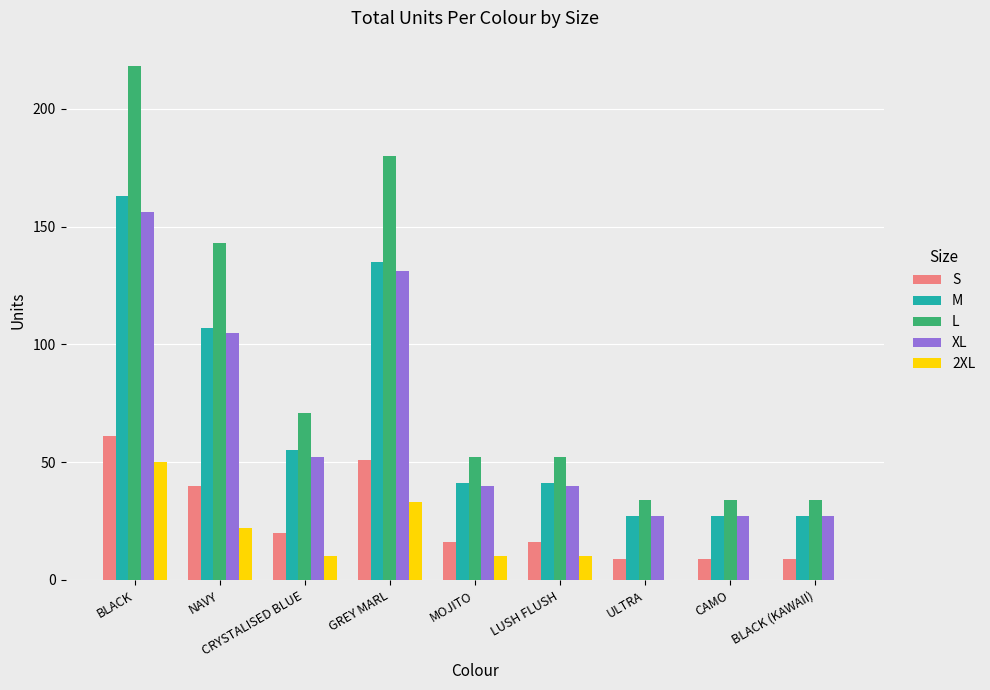

What is the difference between the M values at BLACK and ULTRA?

136